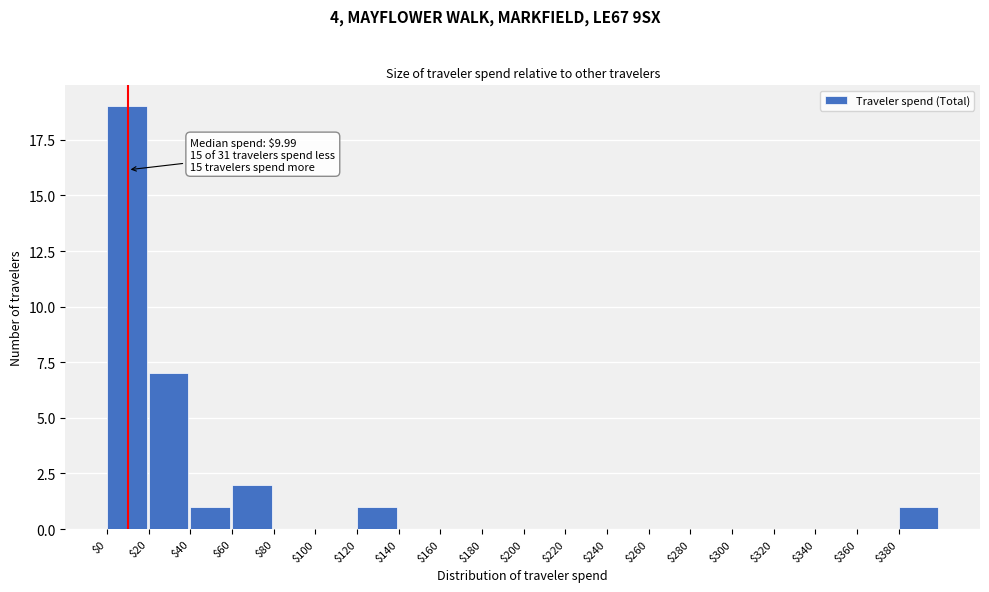

Over which range of the x-axis is the bar tallest?

0 to 20